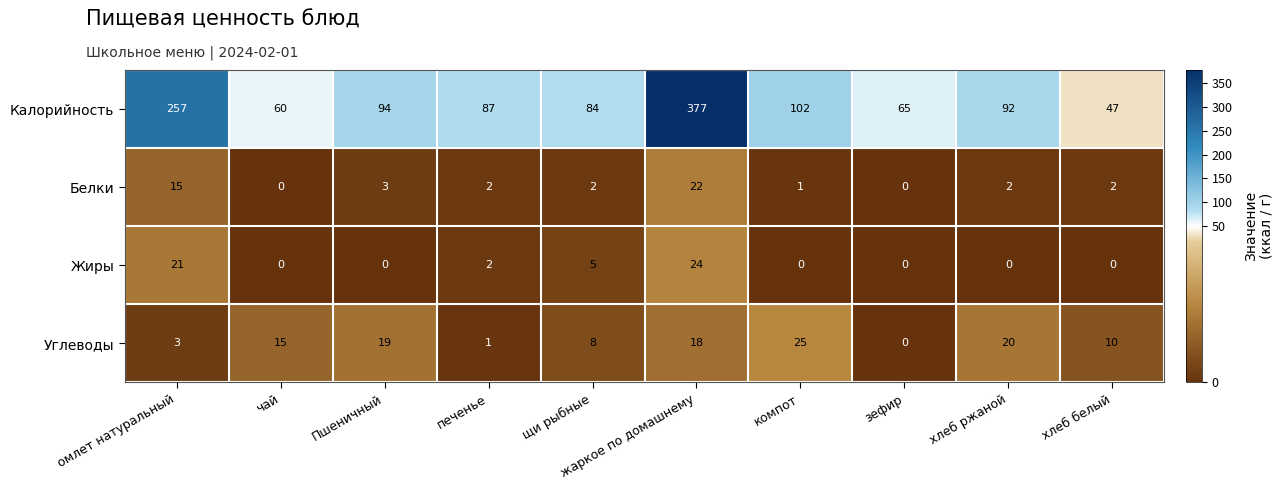

Is the value of Калорийность at хлеб ржаной greater than the value of Жиры at хлеб белый?

Yes